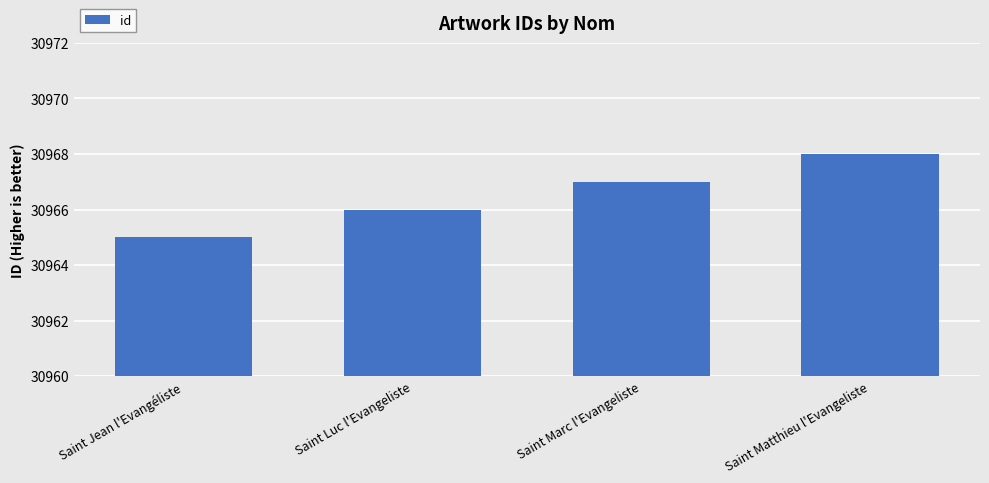

What is the difference between the values at Saint Luc l'Evangeliste and Saint Matthieu l'Evangeliste?

2